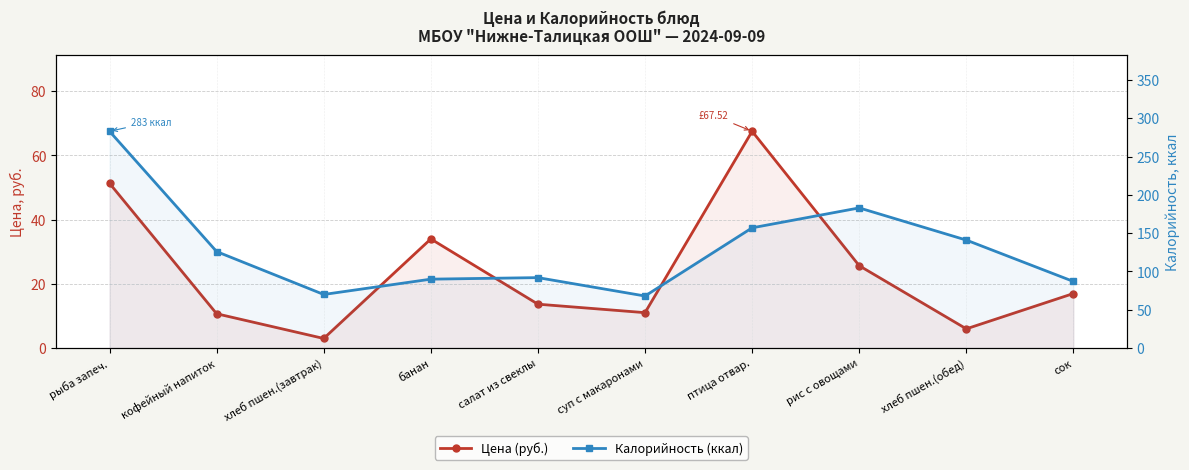

At which label does Цена (руб.) first exceed 17?

рыба запеч.